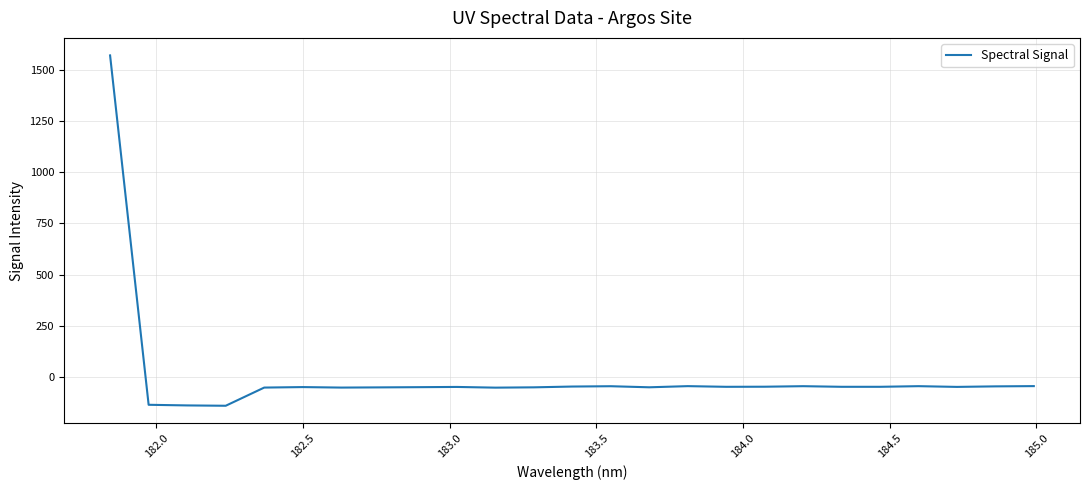

Count the number of data series in this chart.

1